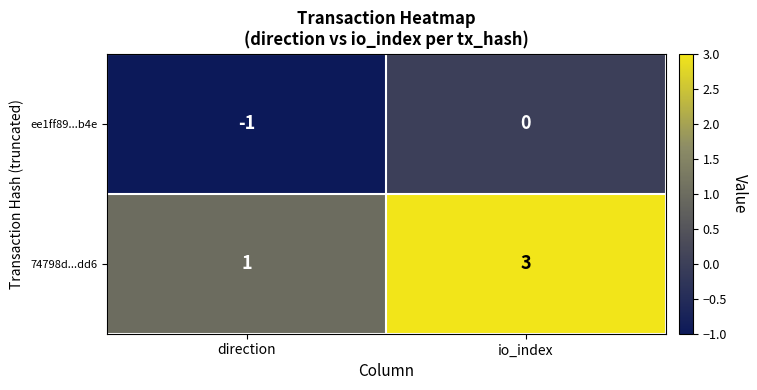

Which series has the largest total across all categories?

74798d...dd6